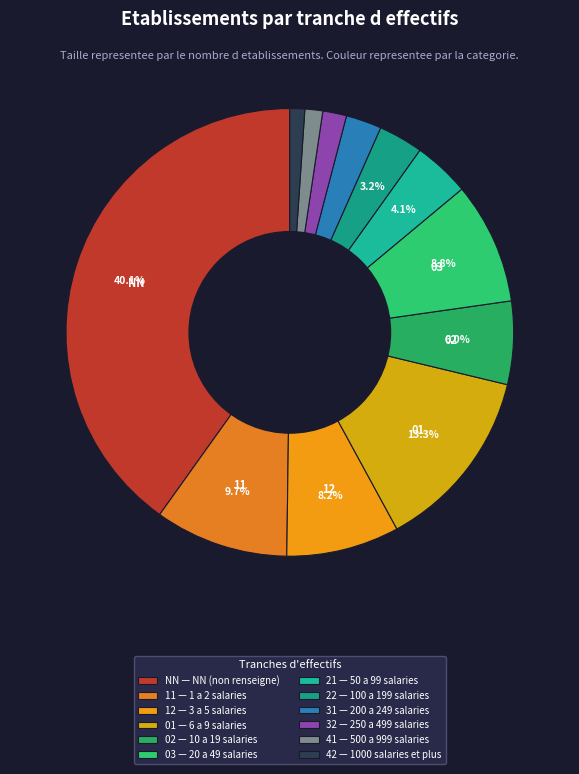

Which slice is the smallest?

42